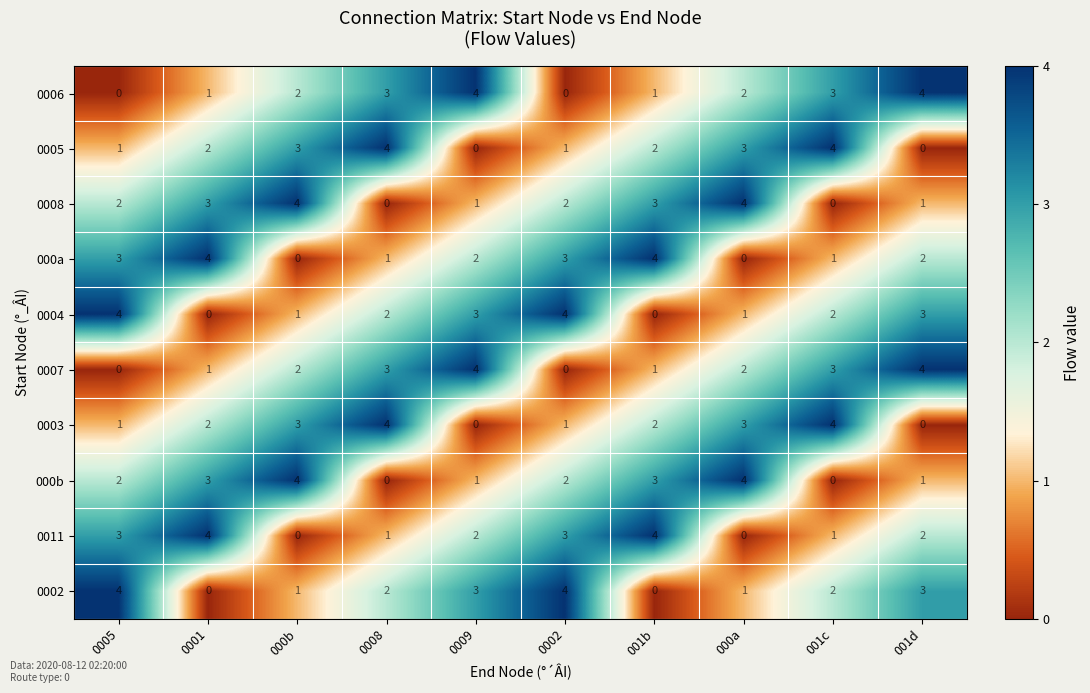

How many 0005 values are between 1 and 3?

6